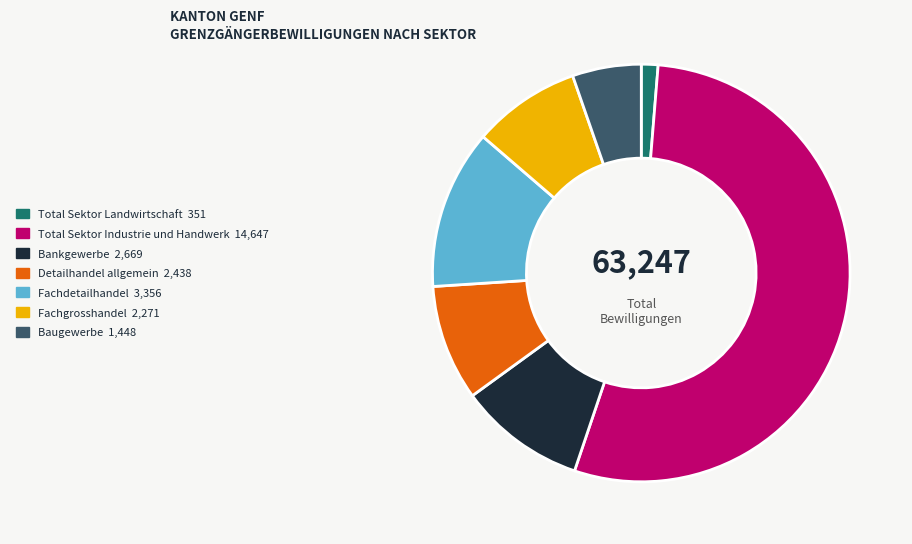

Rank the categories by value from lowest to highest.

Total Sektor Landwirtschaft, Baugewerbe, Fachgrosshandel, Detailhandel allgemein, Bankgewerbe, Fachdetailhandel, Total Sektor Industrie und Handwerk